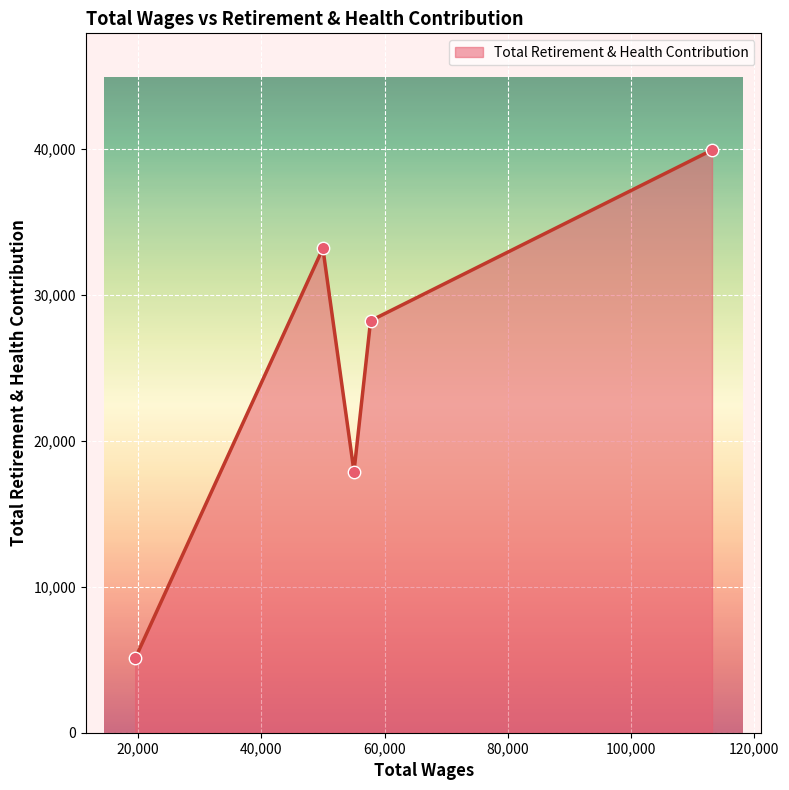

What is the difference between the second highest and minimum values?

28104